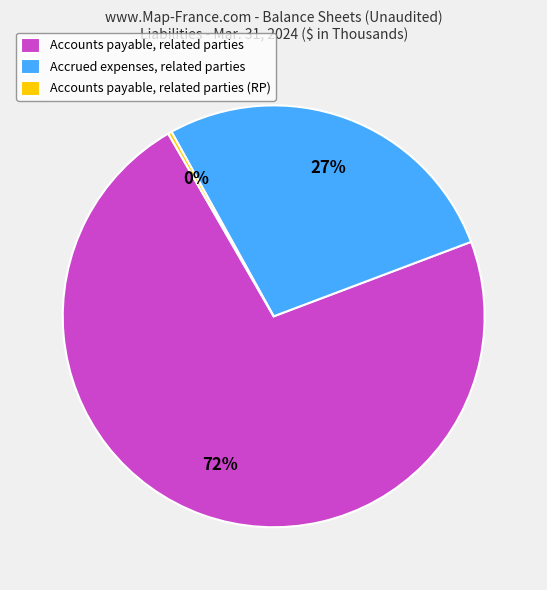

True or false: Accounts payable, related parties (RP) accounts for 15% of the total.

False